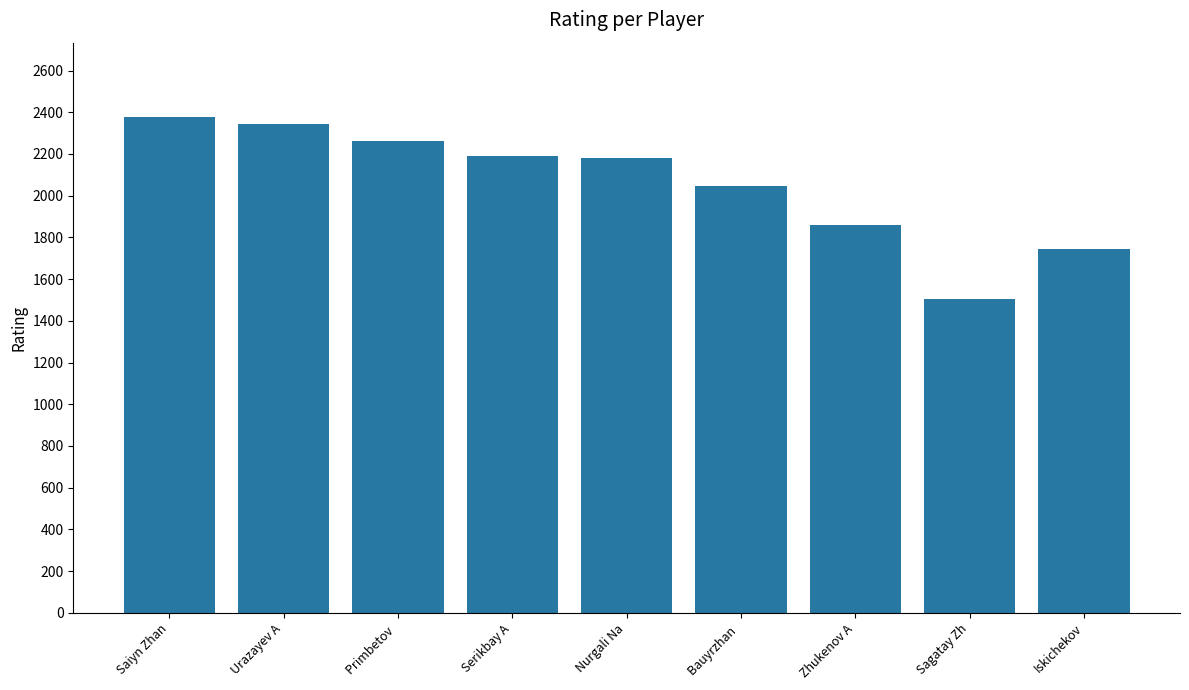

What is the label of the 8th bar from the right?

Urazayev A